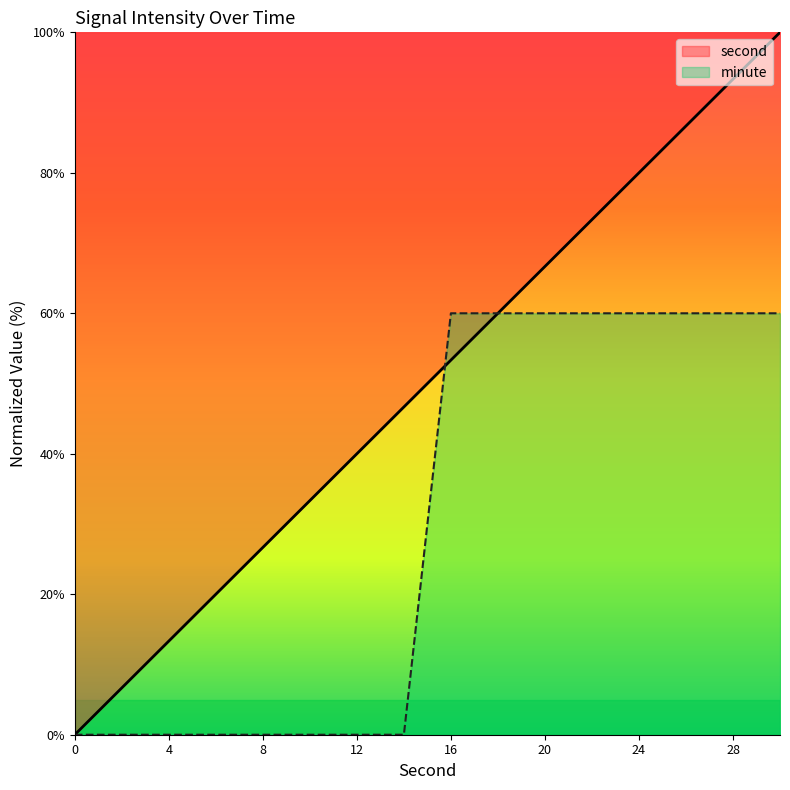

Rank the series at 26 from lowest to highest value.

minute, second